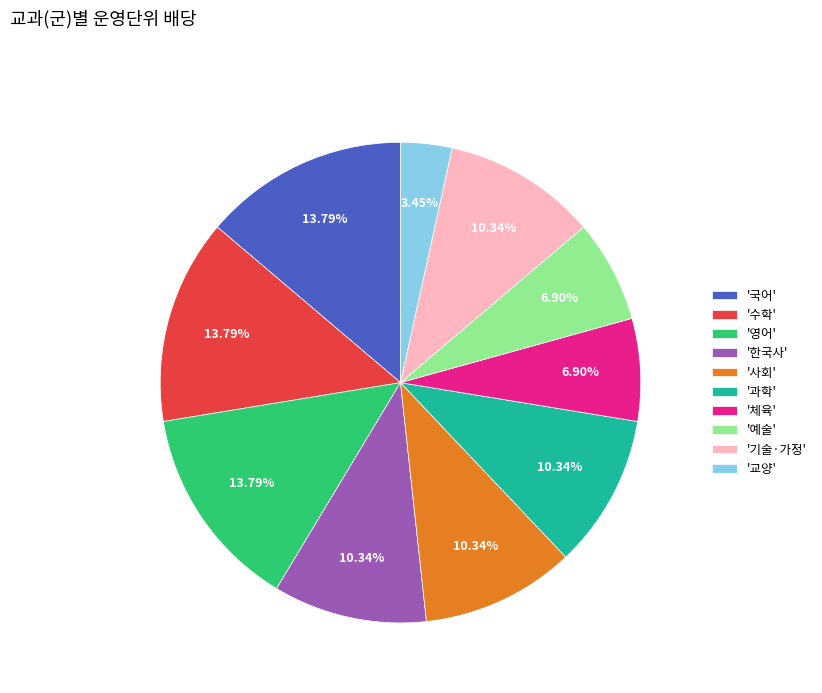

To the nearest percent, what is the average slice percentage?

10%